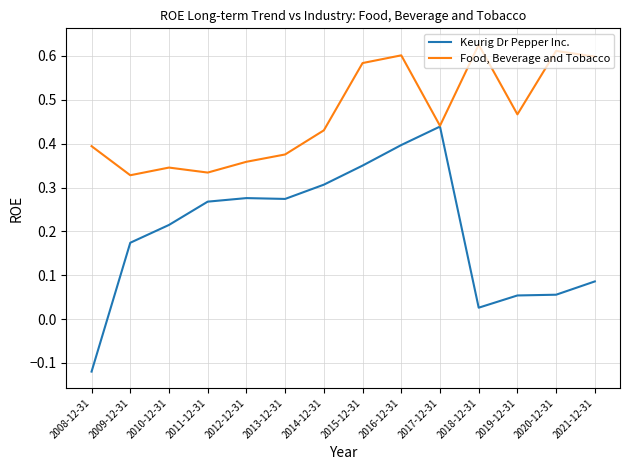

At which label is Keurig Dr Pepper Inc. closest to 0?

2018-12-31